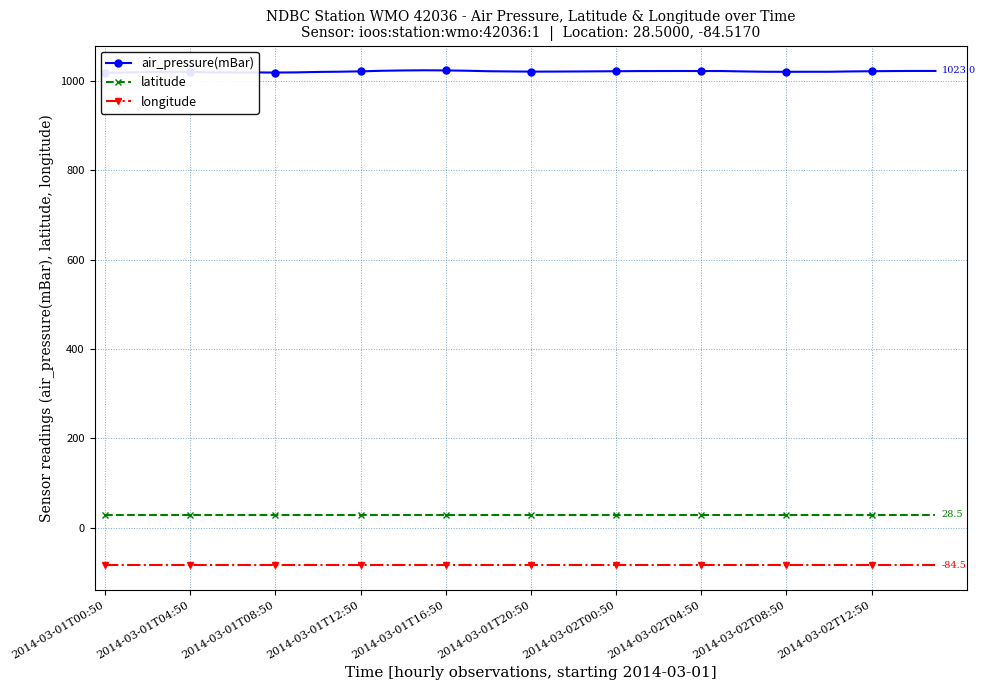

True or false: air_pressure(mBar) and latitude cross at least once.

False